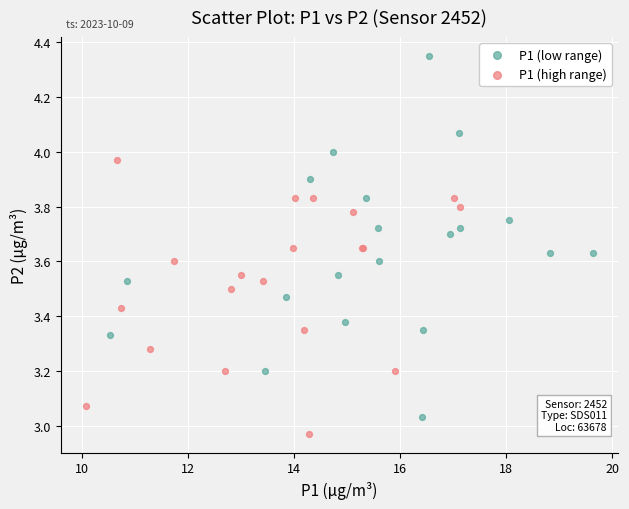

Which series contains the highest Y value?

P1 (low range)